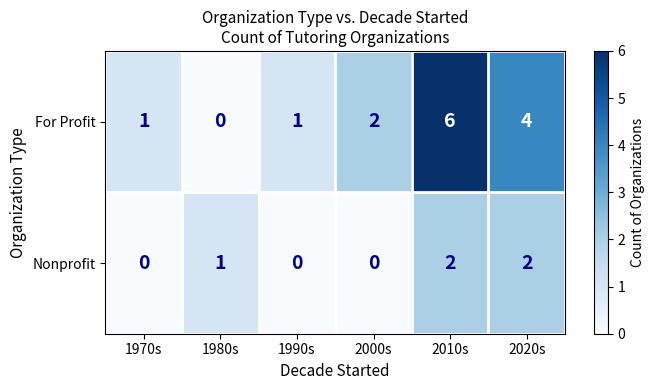

Reading right to left, what are all the values shown in this chart?

For Profit: 4	6	2	1	0	1
Nonprofit: 2	2	0	0	1	0